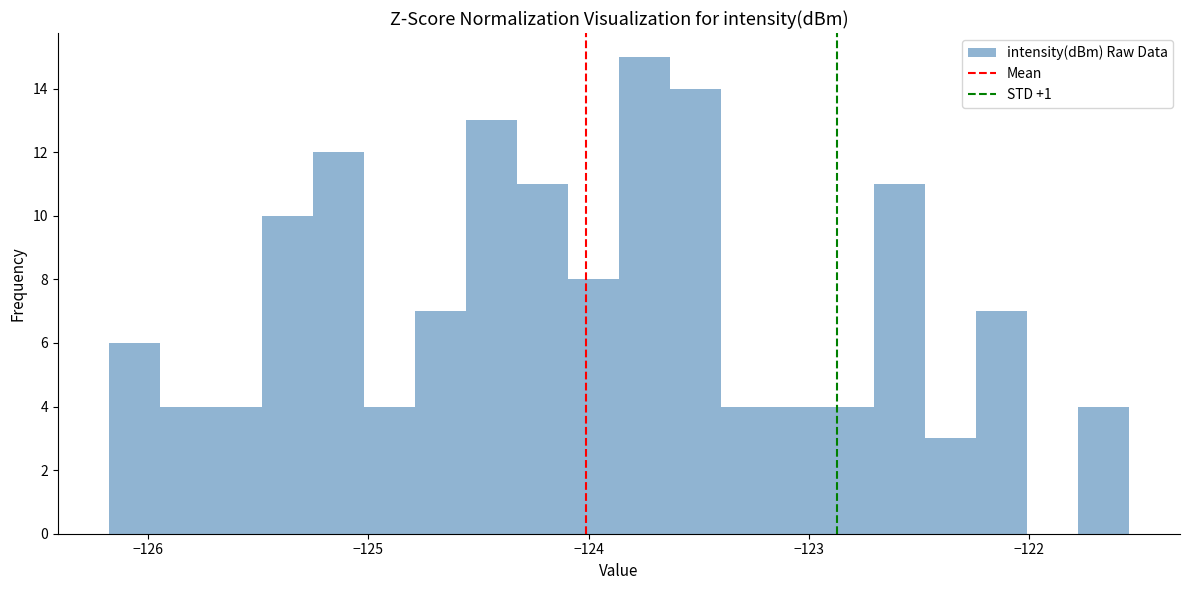

Around what value on the x-axis is the tallest bar? Give the approximate position of its centre, as read against the axis.

-123.7